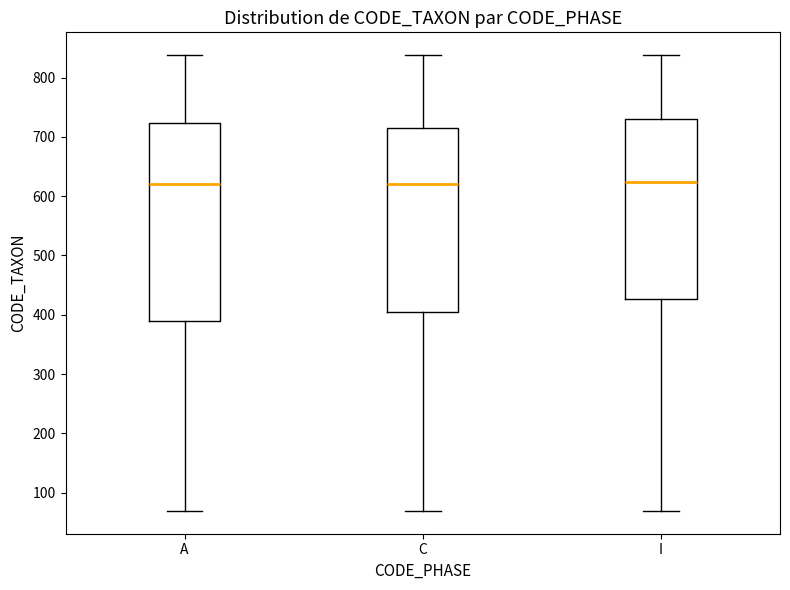

Where is the upper edge of the box for I on the y-axis? The values are not printed on the chart, so give them approximately, as read against the axis.

730